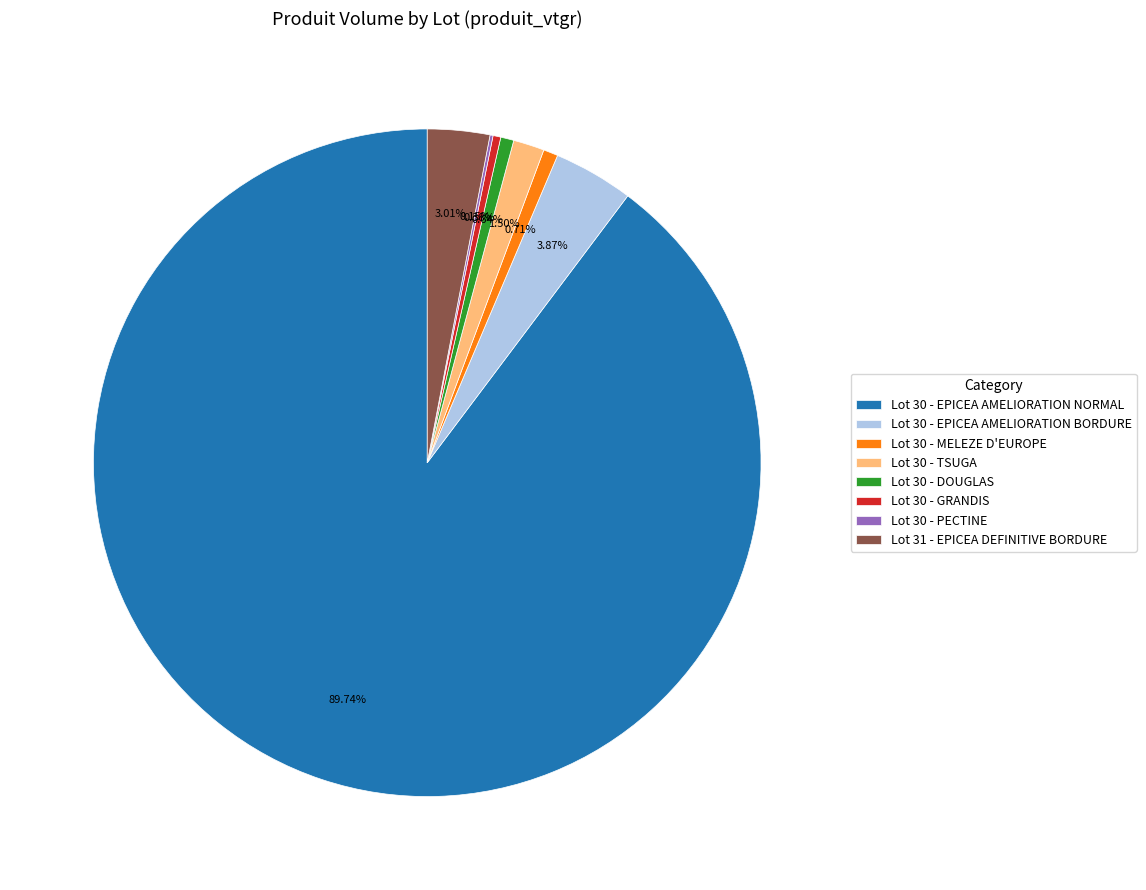

Is the sum of Lot 30 - TSUGA and Lot 30 - MELEZE D'EUROPE greater than half?

No